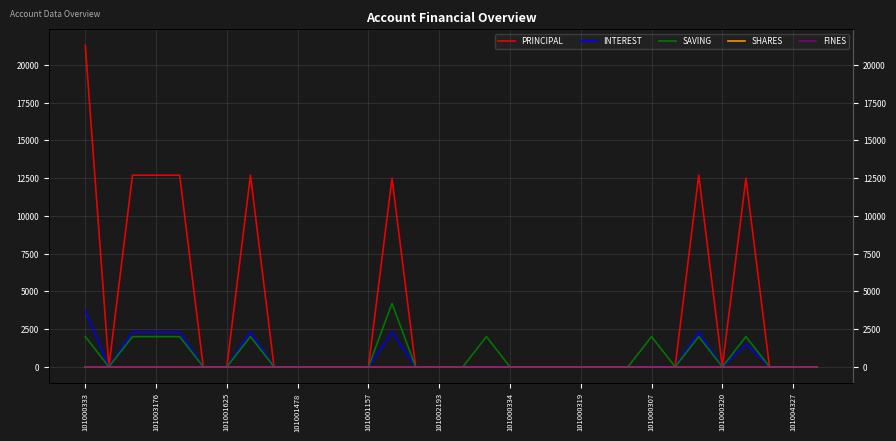

Reading left to right, what are all the values shown in this chart?

PRINCIPAL: 21300	0	12700	12700	12700	0	0	12700	0	0	0	0	0	12500	0	0	0	0	0	0	0	0	0	0	0	0	12700	0	12500	0	0	0
INTEREST: 3700	0	2300	2300	2300	0	0	2300	0	0	0	0	0	2300	0	0	0	0	0	0	0	0	0	0	0	0	2300	0	1500	0	0	0
SAVING: 2000	0	2000	2000	2000	0	0	2000	0	0	0	0	0	4200	0	0	0	2000	0	0	0	0	0	0	2000	0	2000	0	2000	0	0	0
SHARES: 0	0	0	0	0	0	0	0	0	0	0	0	0	0	0	0	0	0	0	0	0	0	0	0	0	0	0	0	0	0	0	0
FINES: 0	0	0	0	0	0	0	0	0	0	0	0	0	0	0	0	0	0	0	0	0	0	0	0	0	0	0	0	0	0	0	0